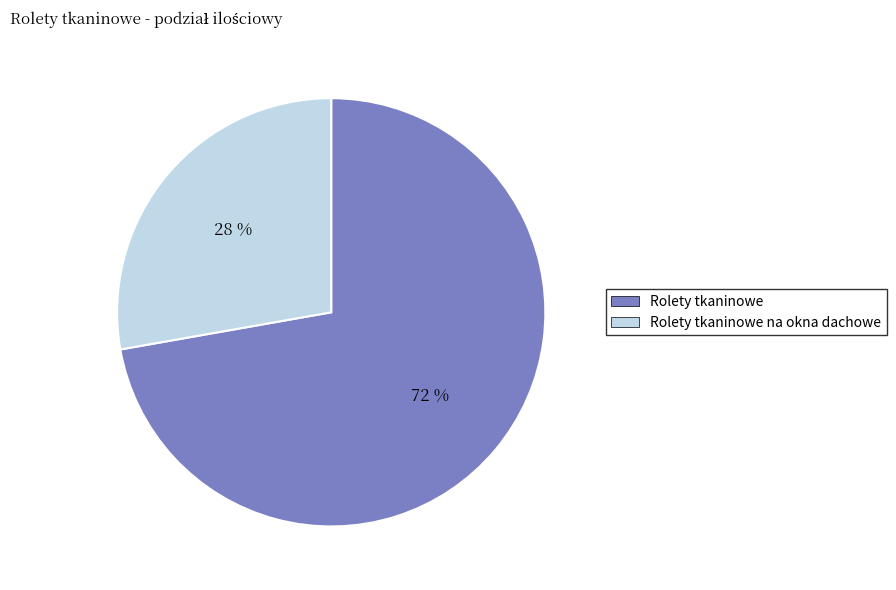

To the nearest percent, what percentage of the pie is Rolety tkaninowe?

72%